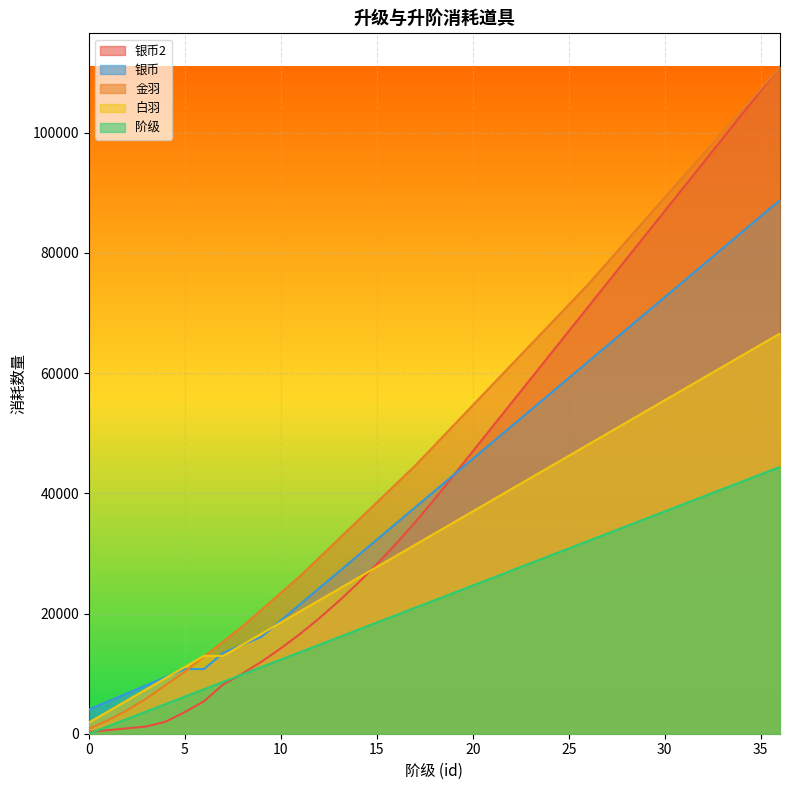

Which series ends up on top after the final intersection of 银币2 and 阶级?

银币2